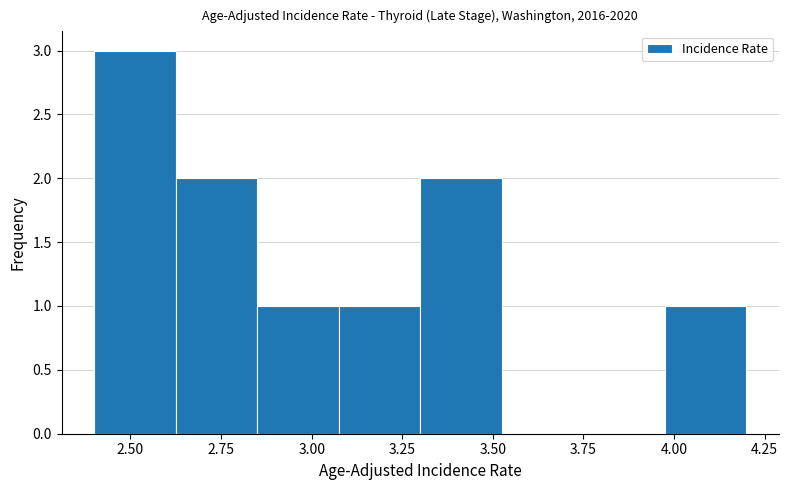

Reading left to right, list every bar in this chart as the range it spans on the x-axis followed by its height. Neither the bar edges nor the heights are printed on the chart, so give them approximately, as read against the axes.

2.400 to 2.625: 3
2.625 to 2.850: 2
2.850 to 3.075: 1
3.075 to 3.300: 1
3.300 to 3.525: 2
3.525 to 3.750: 0
3.750 to 3.975: 0
3.975 to 4.200: 1